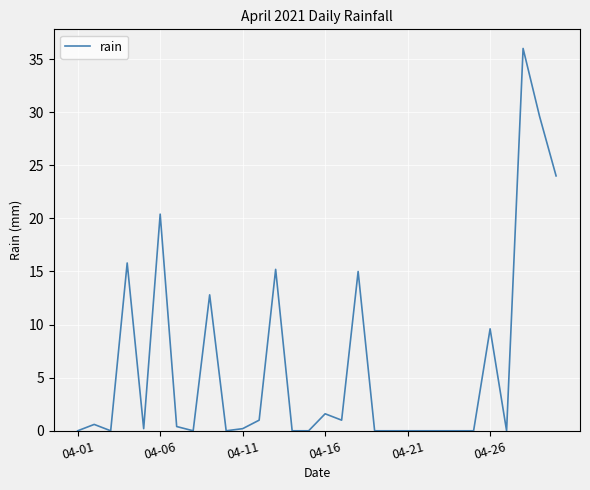

What is the greatest value displayed?

36.0